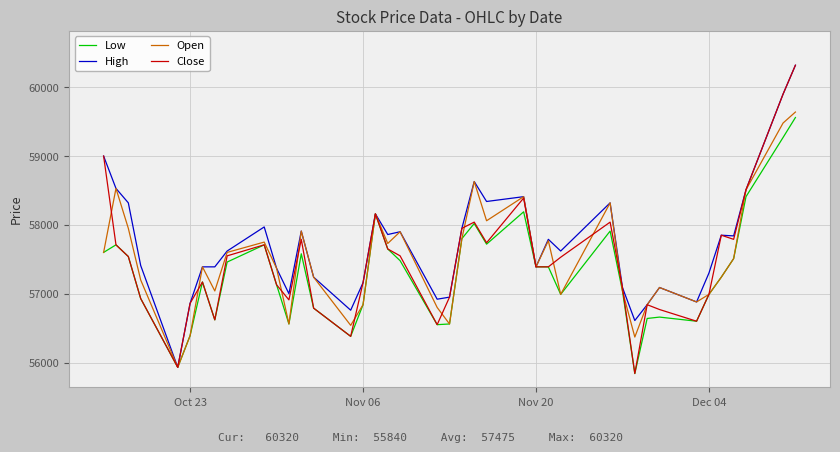

Which series has the largest total across all categories?

High